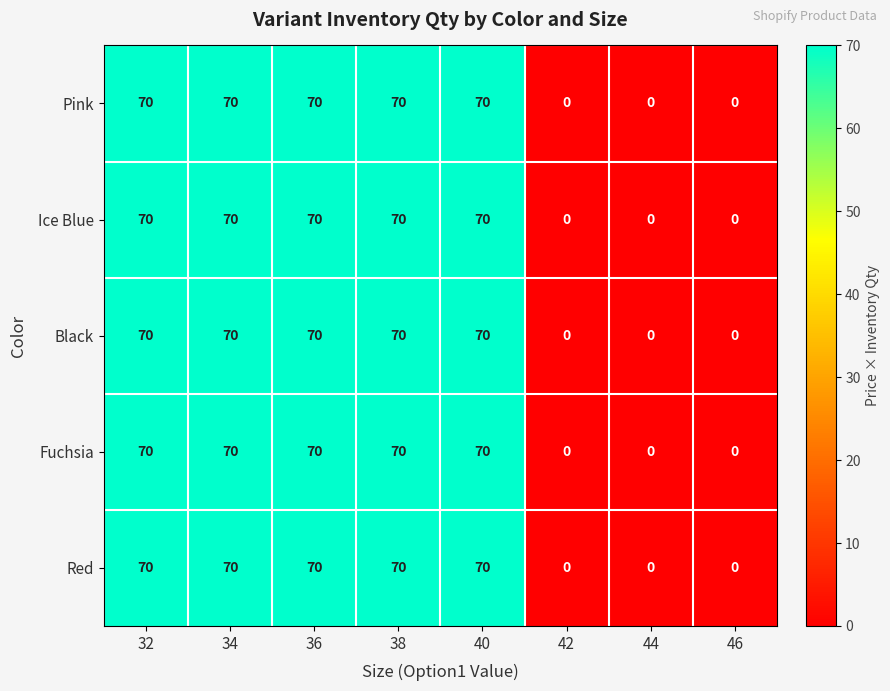

The value of Red at 36 is 70. True or false?

True